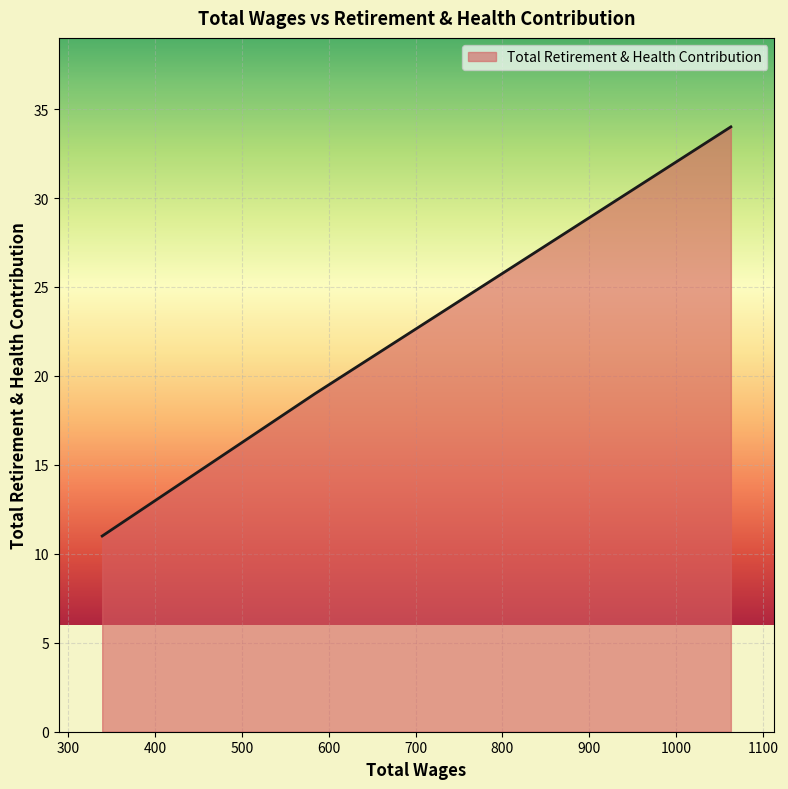

What is the sum of all values?

64